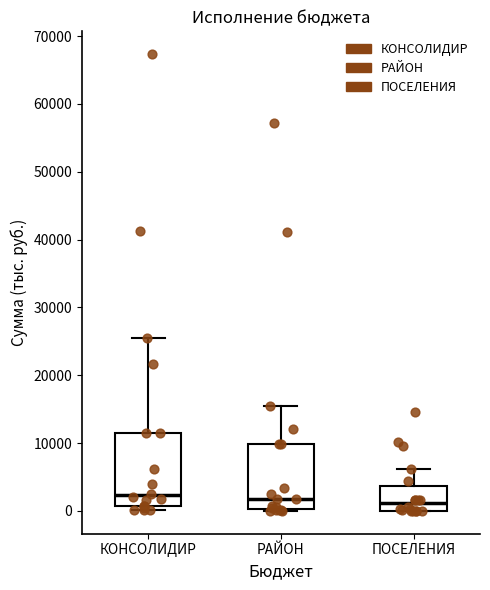

Comparing the boxes themselves (not the whiskers), which one is the tallest?

КОНСОЛИДИР